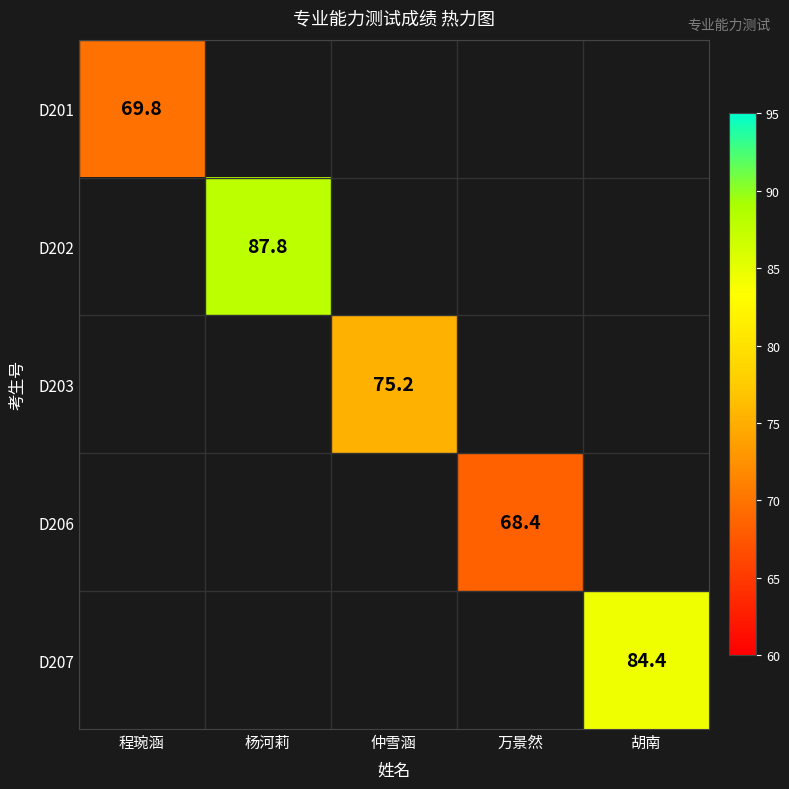

At how many categories does at least one series exceed 87?

1